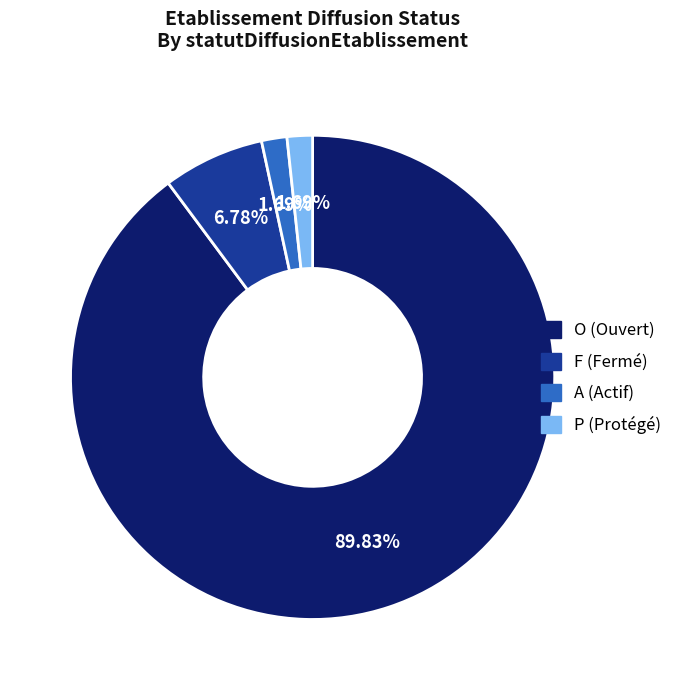

Combined, what portion of the pie is O and P?

91.5%